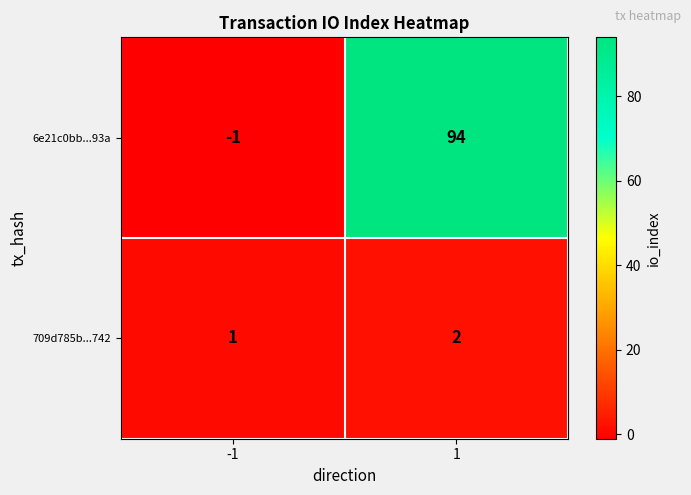

What value does the 6e21c0bb...93a series have at 1?

94